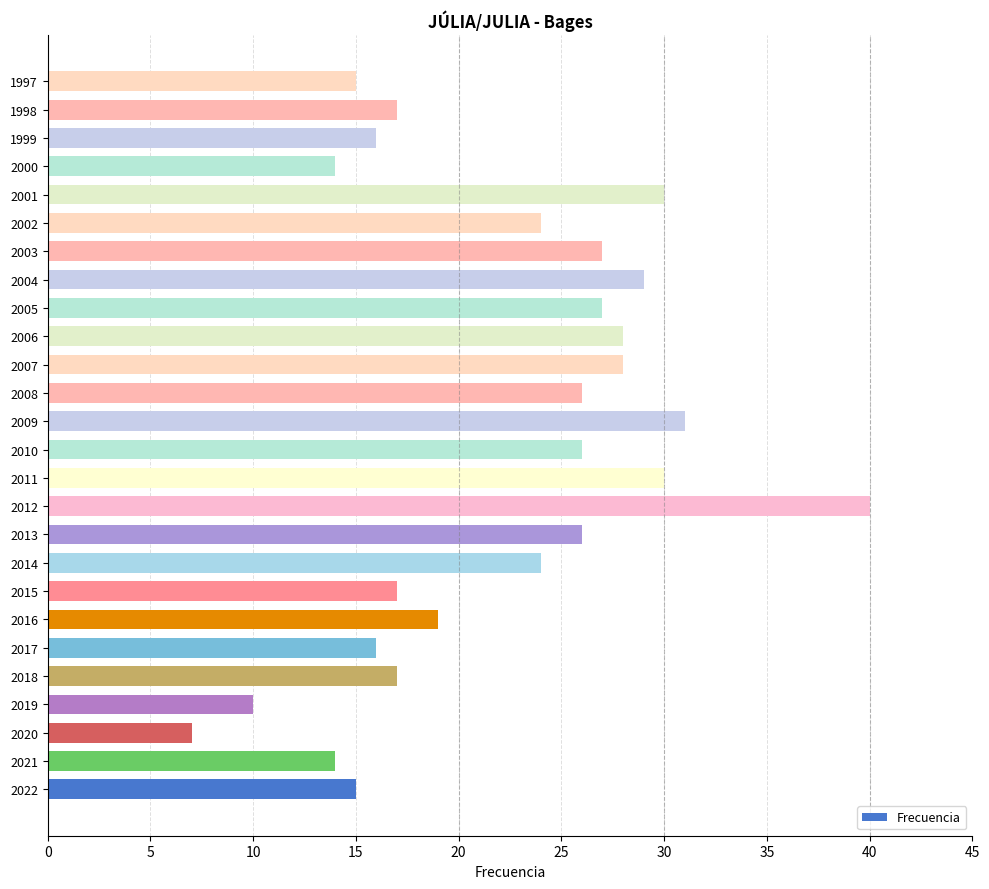

Does the chart contain stacked bars?

No